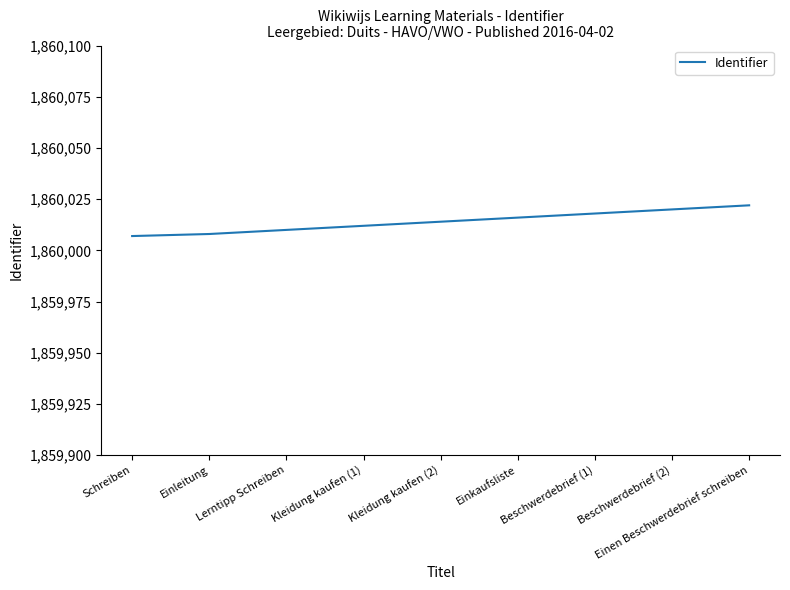

Reading right to left, transcribe all the data shown in this chart.

Einen Beschwerdebrief schreiben=1860022	Beschwerdebrief (2)=1860020	Beschwerdebrief (1)=1860018	Einkaufsliste=1860016	Kleidung kaufen (2)=1860014	Kleidung kaufen (1)=1860012	Lerntipp Schreiben=1860010	Einleitung=1860008	Schreiben=1860007